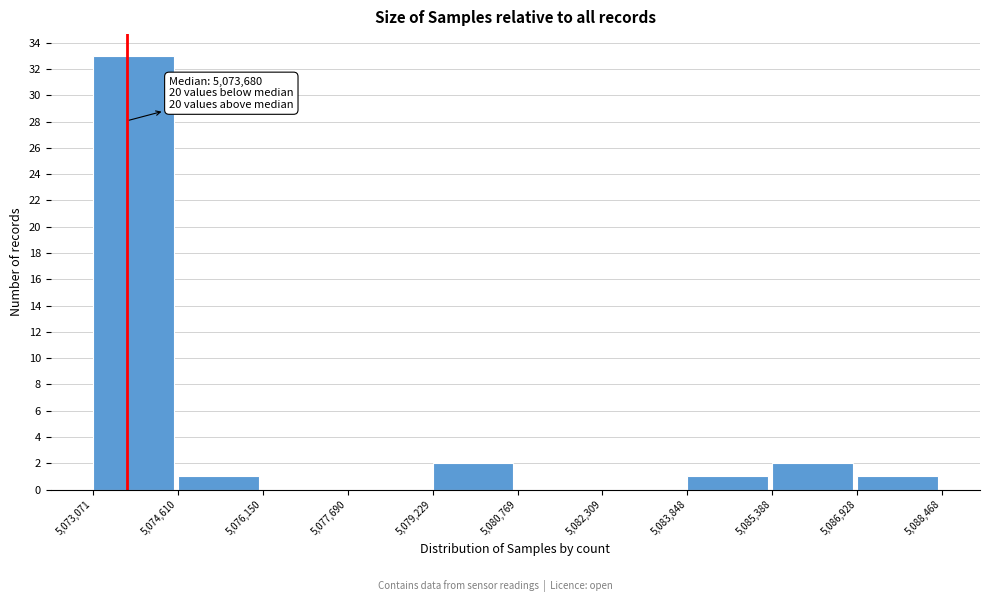

Over which range of the x-axis is the bar tallest?

5,073,071 to 5,074,610